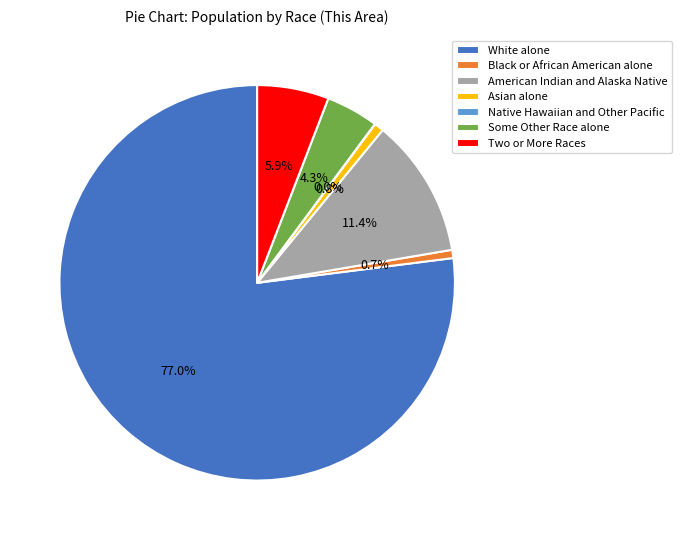

What is the ratio of the value at Asian alone to the value at Black or African American alone?

1.2